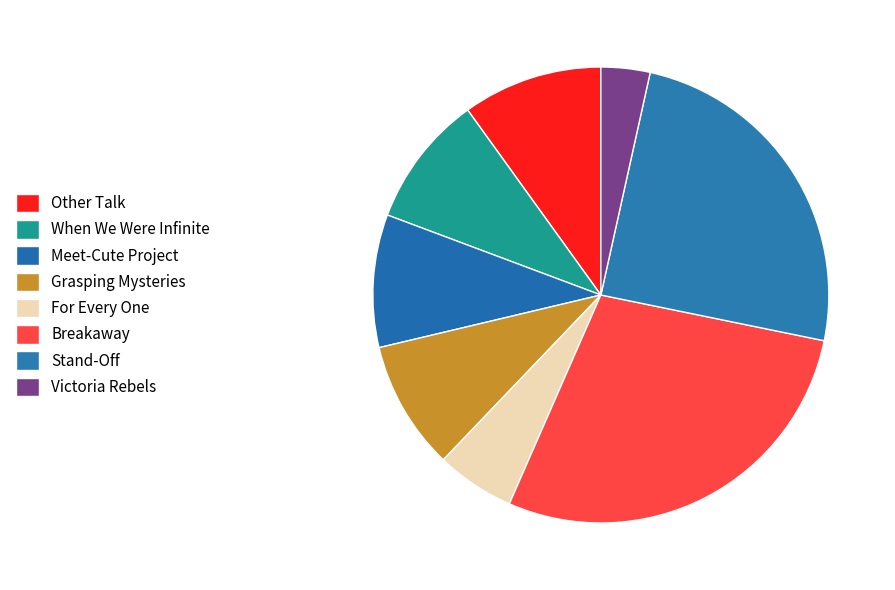

How many segments does this pie chart have?

8